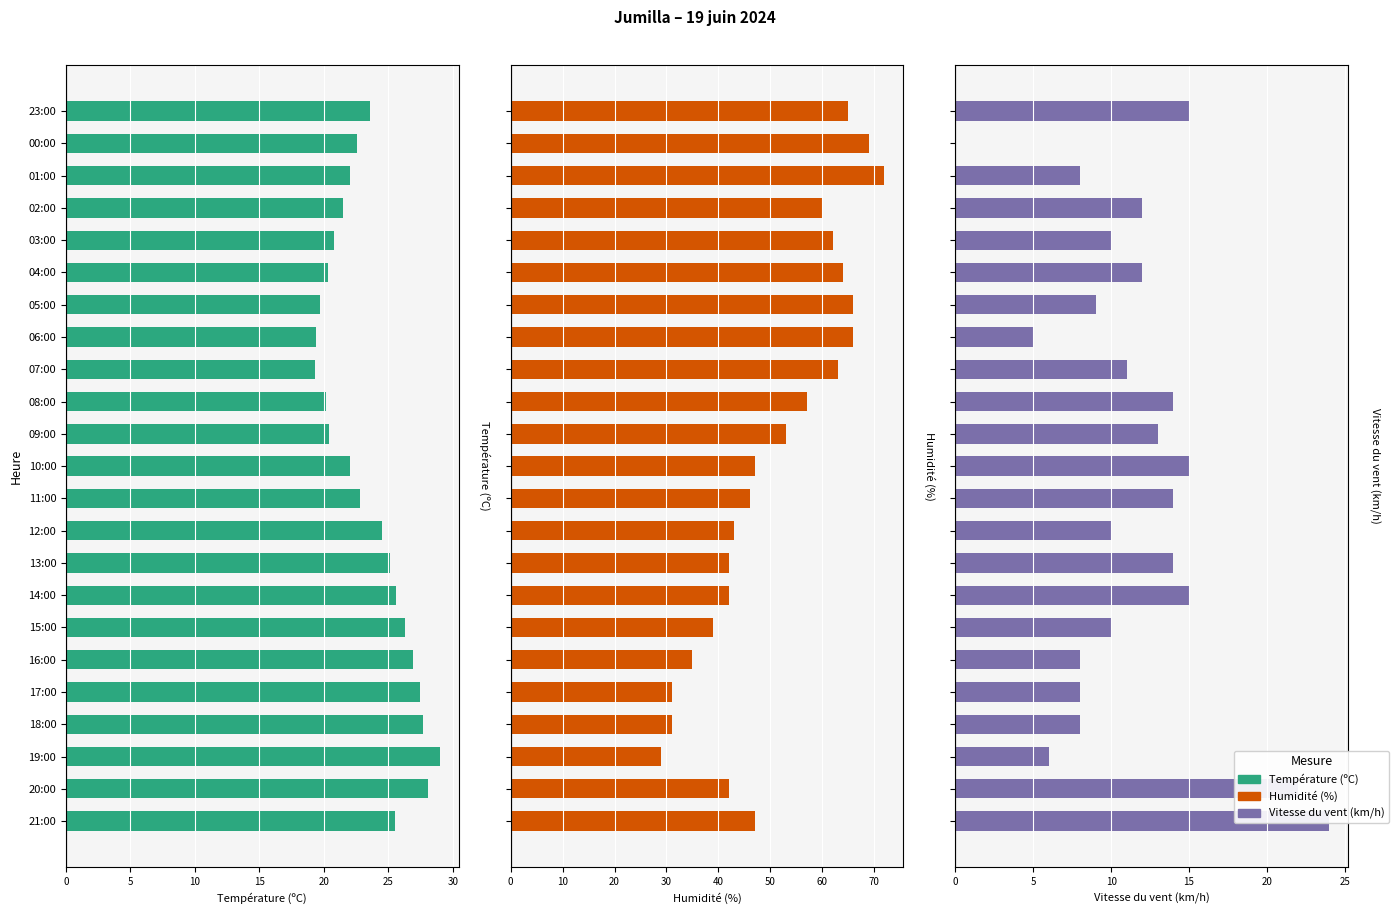

Which has a higher value, 21:00 or 19:00?

19:00